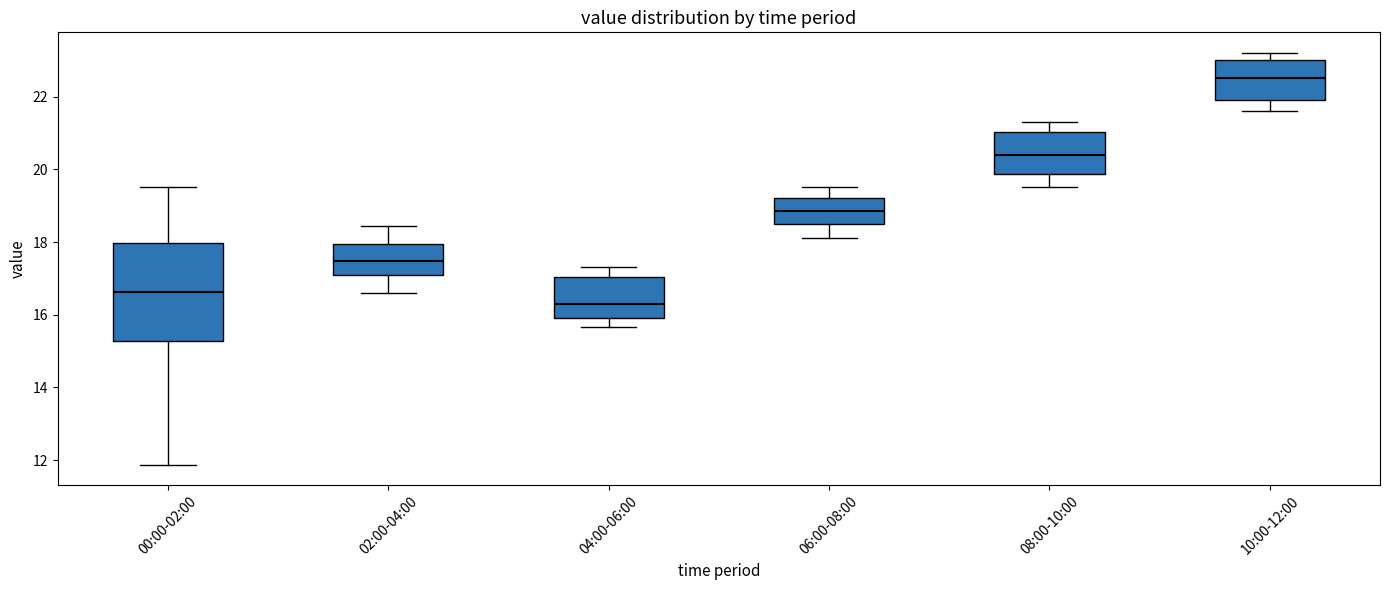

Reading left to right, transcribe this box plot: for each box, give where its median line is, the range the box spans, and where its two whiskers end, as read against the y-axis. The values are not printed on the chart, so give them approximately, as read against the axis.

00:00-02:00: median 16.6, box 15.2 to 18.0, whiskers 11.8 to 19.6
02:00-04:00: median 17.4, box 17.2 to 18.0, whiskers 16.6 to 18.4
04:00-06:00: median 16.4, box 16.0 to 17.0, whiskers 15.6 to 17.4
06:00-08:00: median 18.8, box 18.6 to 19.2, whiskers 18.2 to 19.6
08:00-10:00: median 20.4, box 19.8 to 21.0, whiskers 19.6 to 21.4
10:00-12:00: median 22.6, box 22.0 to 23.0, whiskers 21.6 to 23.2